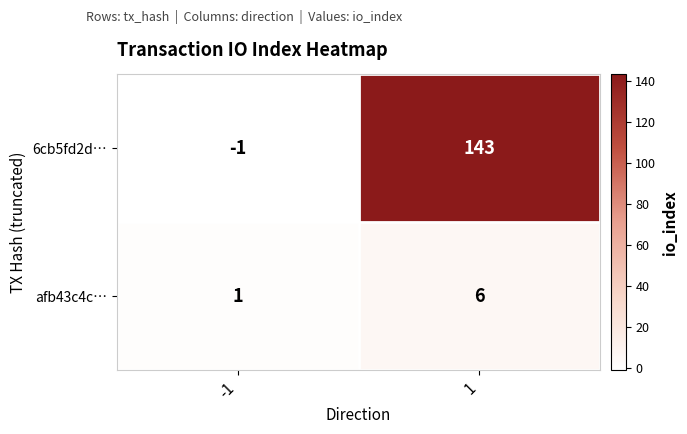

What is the approximate value of afb43c4c… at 1?

6